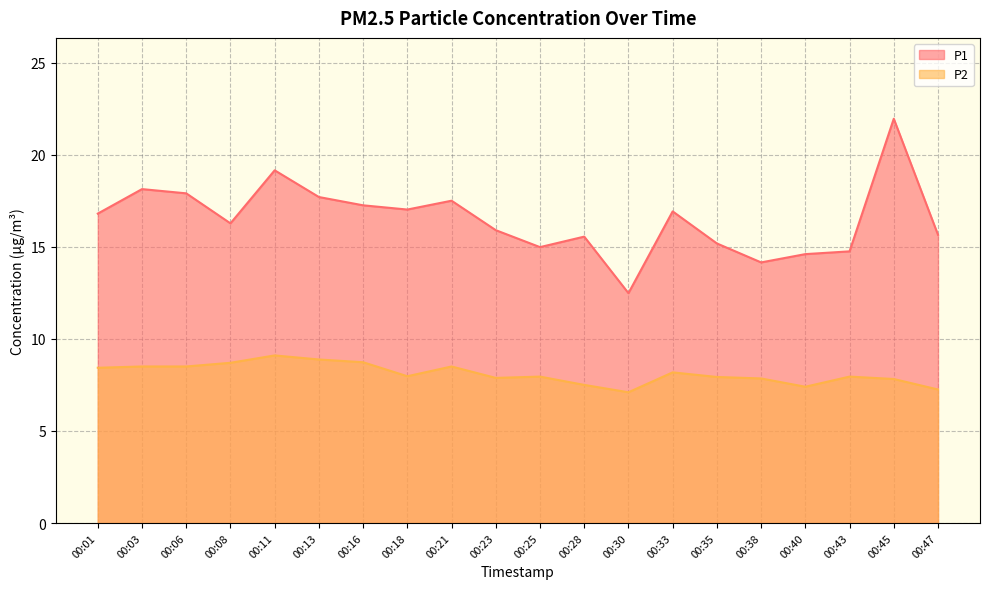

Between 00:16 and 00:45, which series saw the biggest shift?

P1